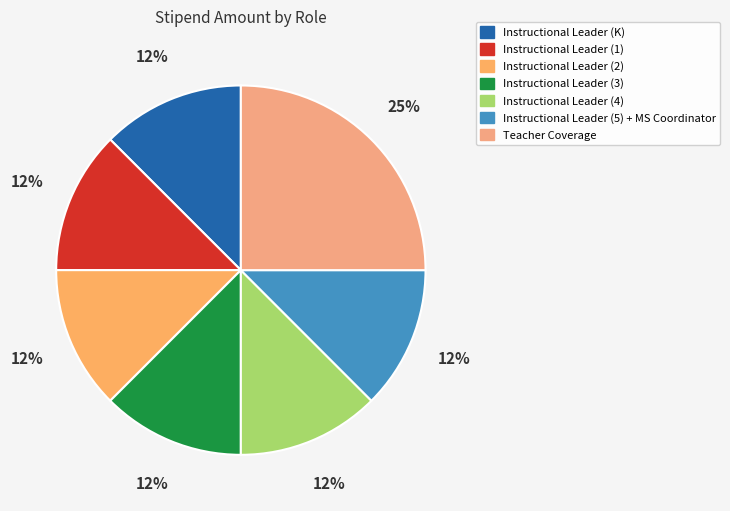

Combined, what portion of the pie is Instructional Leader (2) and Instructional Leader (3)?

25.0%